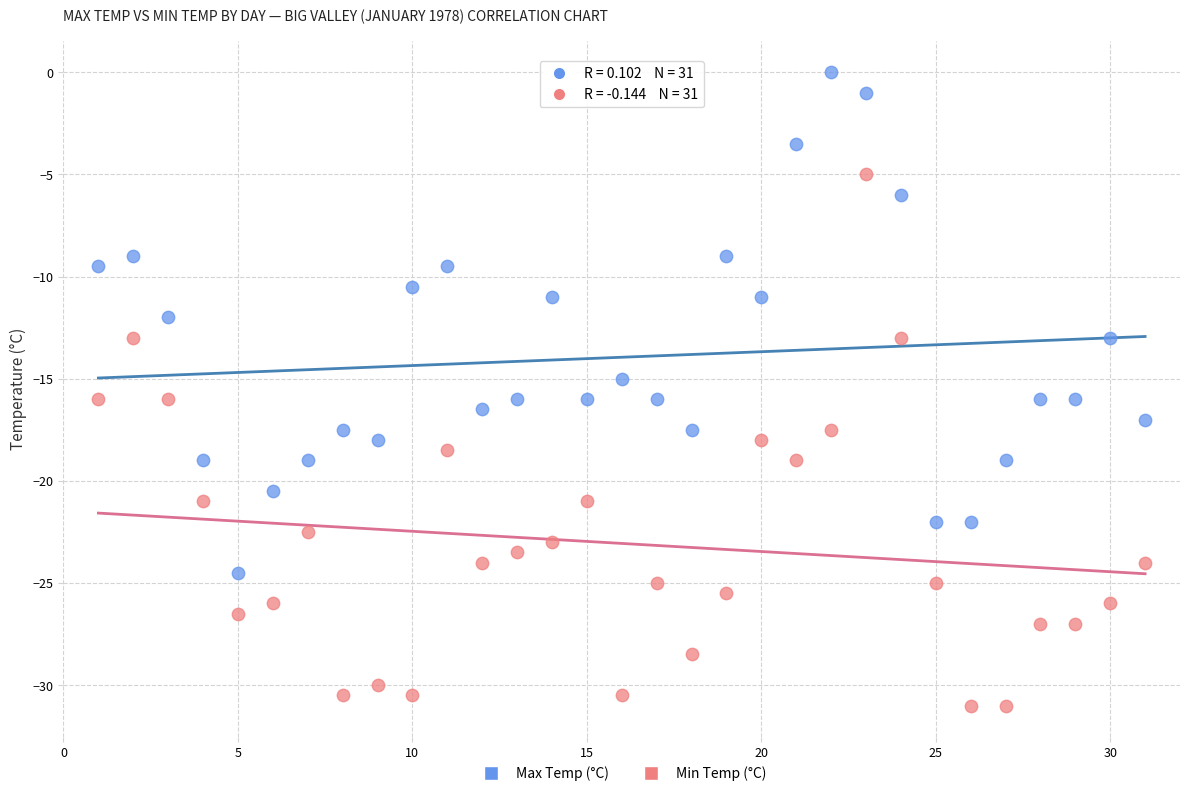

Which series contains the lowest Y value?

Min Temp (°C)